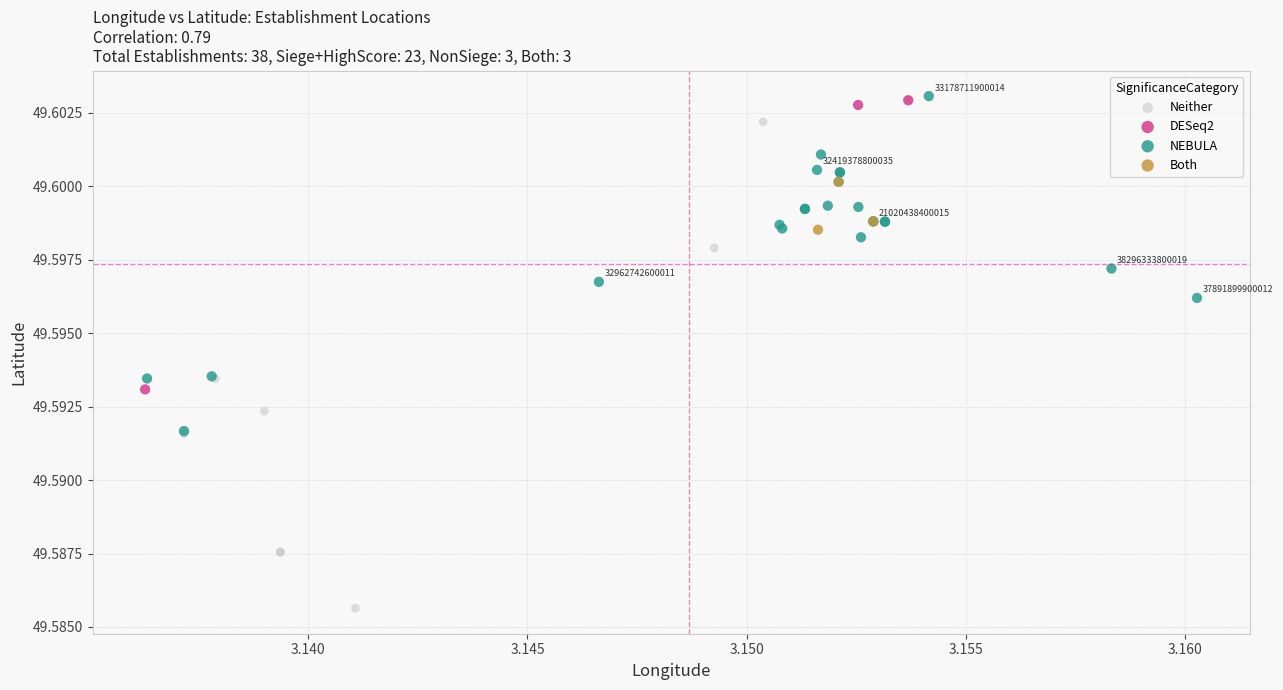

Which series contains the lowest Y value?

Neither